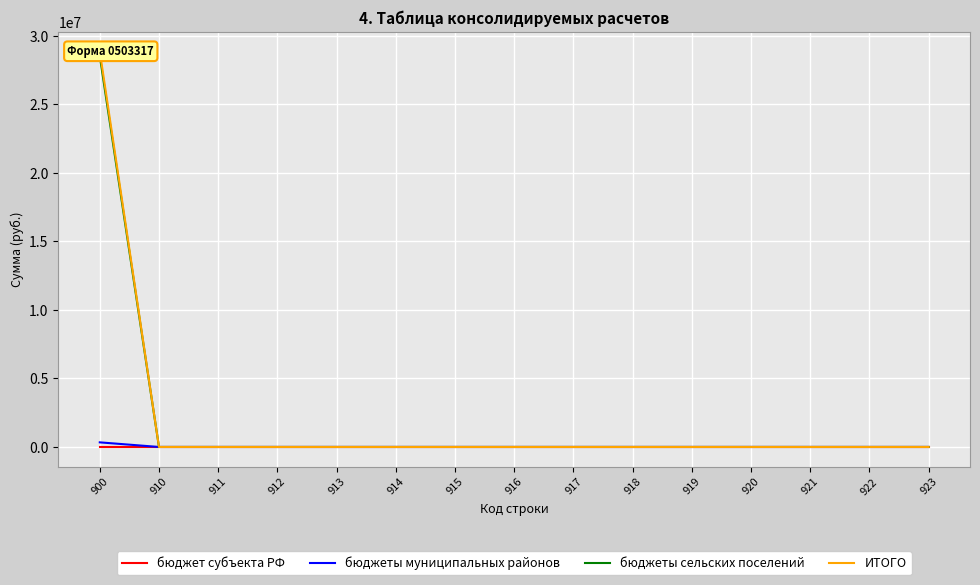

Is the value of бюджеты муниципальных районов at 914 greater than the value of бюджеты сельских поселений at 914?

No